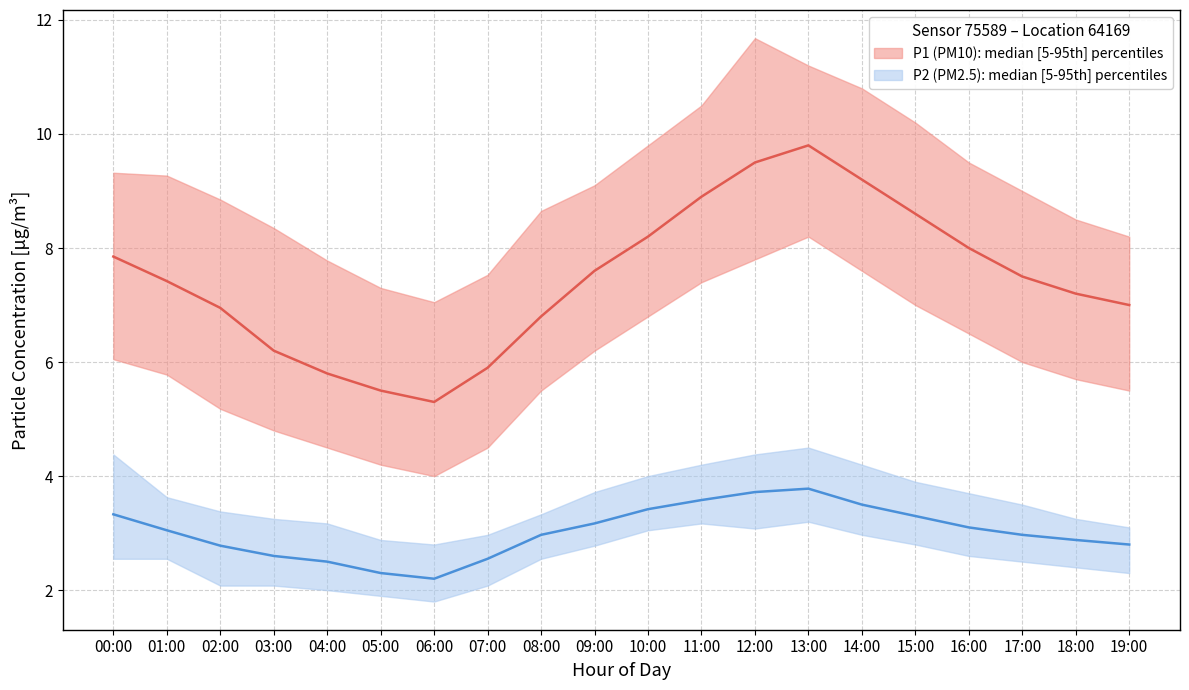

List the series in order of their peak value, lowest first.

P2_lower, P2_median, P2_upper, P1_lower, P1_median, P1_upper